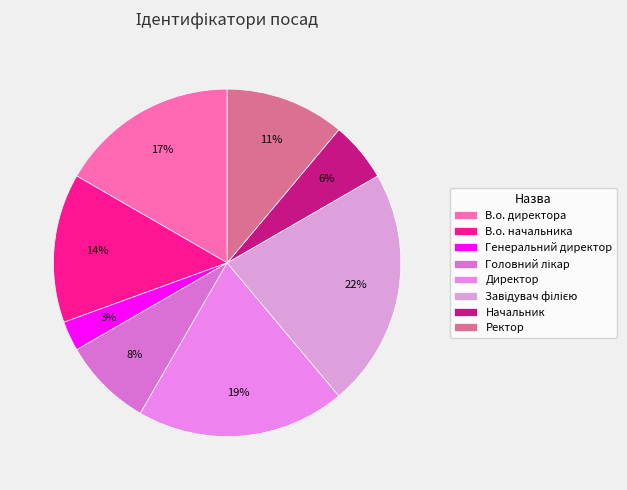

Which category has the smallest portion of the pie?

Генеральний директор